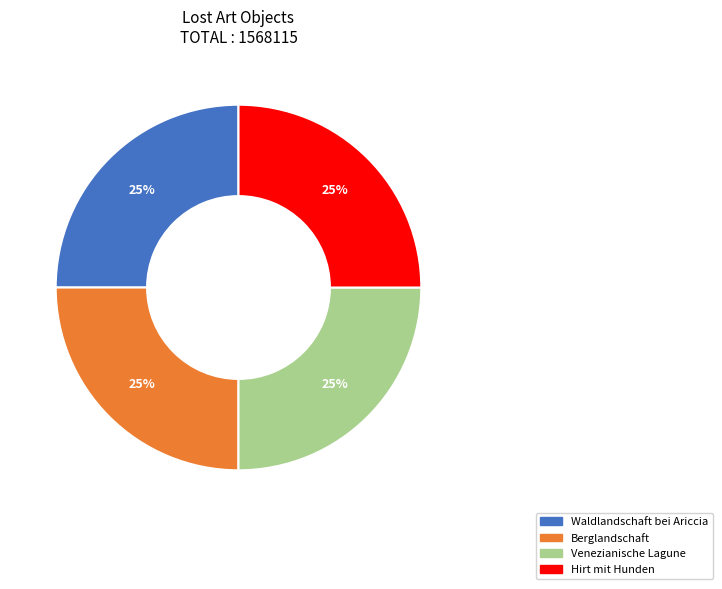

To the nearest percent, what portion does Hirt mit Hunden represent?

25%